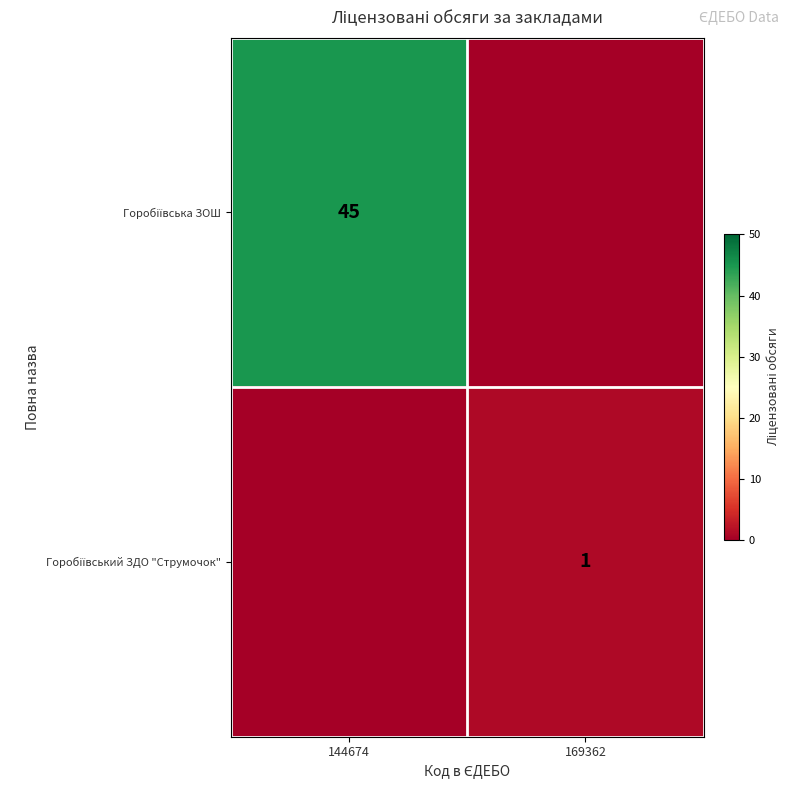

Which label corresponds to the smallest value in the chart?

169362